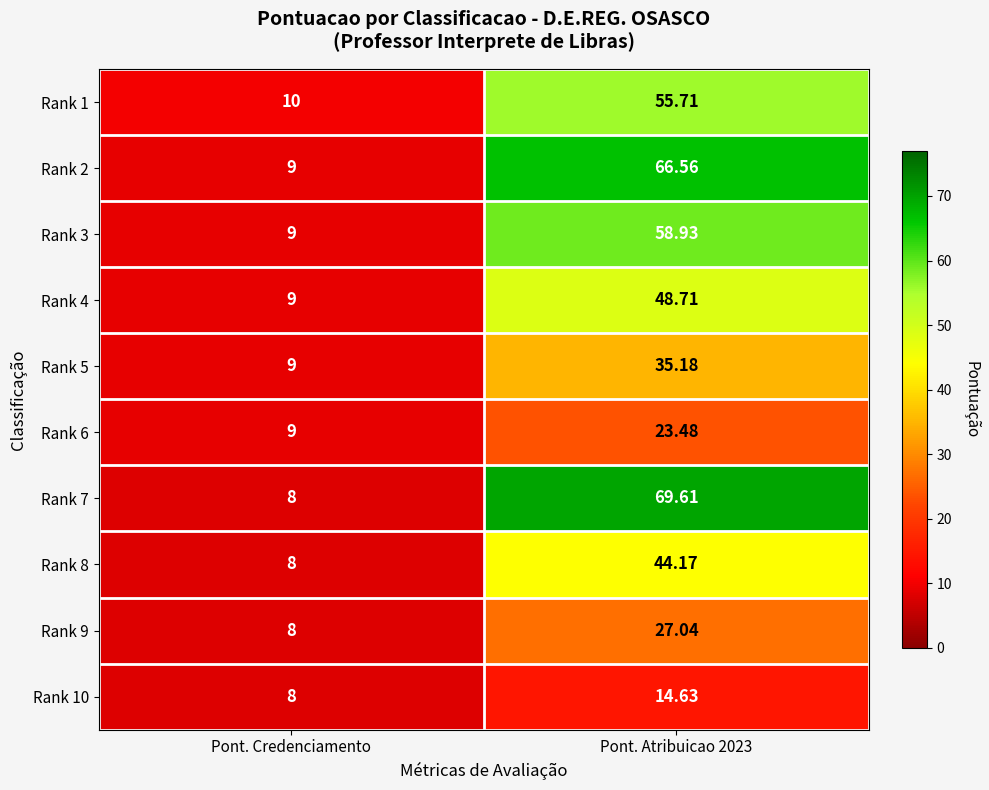

Which series has the largest range (max minus min)?

Rank 7